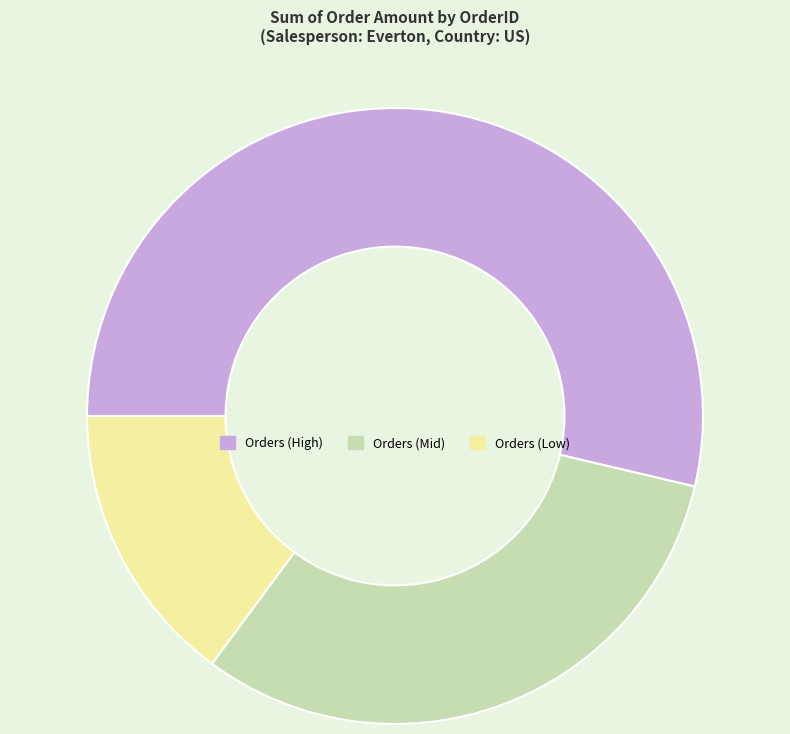

True or false: Orders (Mid) accounts for 46% of the total.

False